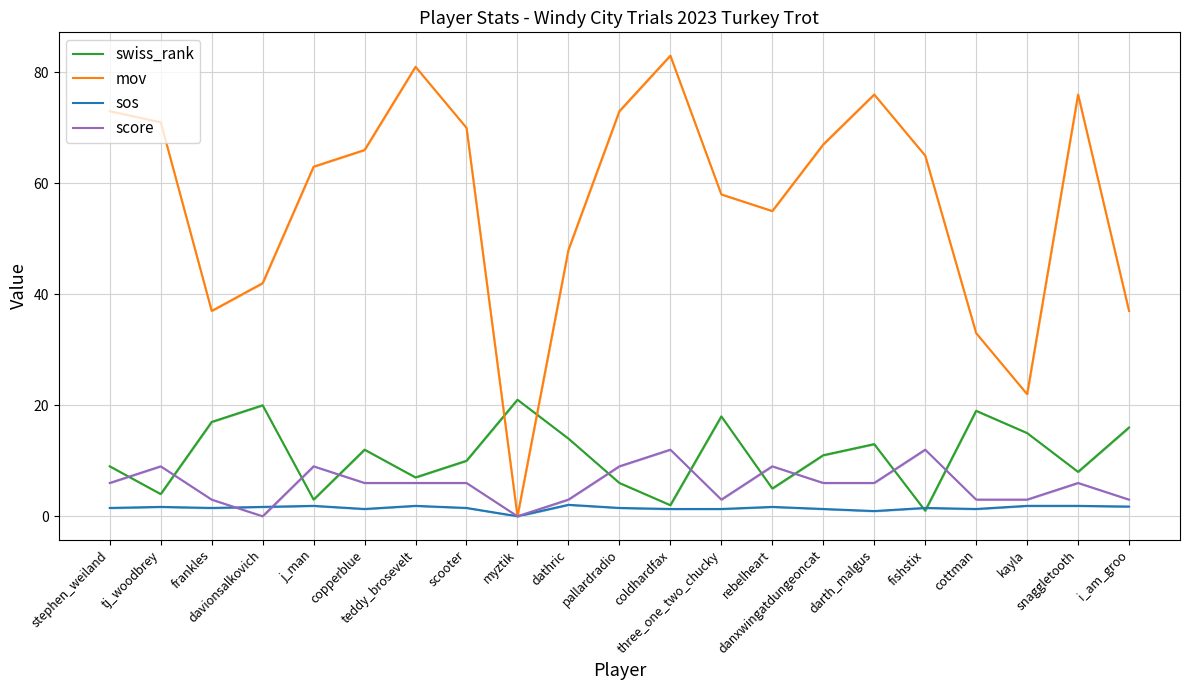

Reading right to left, extract all data points from this chart.

swiss_rank: i_am_groo=16.0	snaggletooth=8.0	kayla=15.0	cottman=19.0	fishstix=1.0	darth_malgus=13.0	danxwingatdungeoncat=11.0	rebelheart=5.0	three_one_two_chucky=18.0	coldhardfax=2.0	pallardradio=6.0	dathric=14.0	myztik=21.0	scooter=10.0	teddy_brosevelt=7.0	copperblue=12.0	j_man=3.0	davionsalkovich=20.0	frankles=17.0	tj_woodbrey=4.0	stephen_weiland=9.0
mov: i_am_groo=37.0	snaggletooth=76.0	kayla=22.0	cottman=33.0	fishstix=65.0	darth_malgus=76.0	danxwingatdungeoncat=67.0	rebelheart=55.0	three_one_two_chucky=58.0	coldhardfax=83.0	pallardradio=73.0	dathric=48.0	myztik=0.0	scooter=70.0	teddy_brosevelt=81.0	copperblue=66.0	j_man=63.0	davionsalkovich=42.0	frankles=37.0	tj_woodbrey=71.0	stephen_weiland=73.0
sos: i_am_groo=1.8	snaggletooth=1.9	kayla=1.9	cottman=1.3	fishstix=1.5	darth_malgus=0.9	danxwingatdungeoncat=1.3	rebelheart=1.7	three_one_two_chucky=1.3	coldhardfax=1.3	pallardradio=1.5	dathric=2.1	myztik=0.0	scooter=1.5	teddy_brosevelt=1.9	copperblue=1.3	j_man=1.9	davionsalkovich=1.7	frankles=1.5	tj_woodbrey=1.7	stephen_weiland=1.5
score: i_am_groo=3.0	snaggletooth=6.0	kayla=3.0	cottman=3.0	fishstix=12.0	darth_malgus=6.0	danxwingatdungeoncat=6.0	rebelheart=9.0	three_one_two_chucky=3.0	coldhardfax=12.0	pallardradio=9.0	dathric=3.0	myztik=0.0	scooter=6.0	teddy_brosevelt=6.0	copperblue=6.0	j_man=9.0	davionsalkovich=0.0	frankles=3.0	tj_woodbrey=9.0	stephen_weiland=6.0